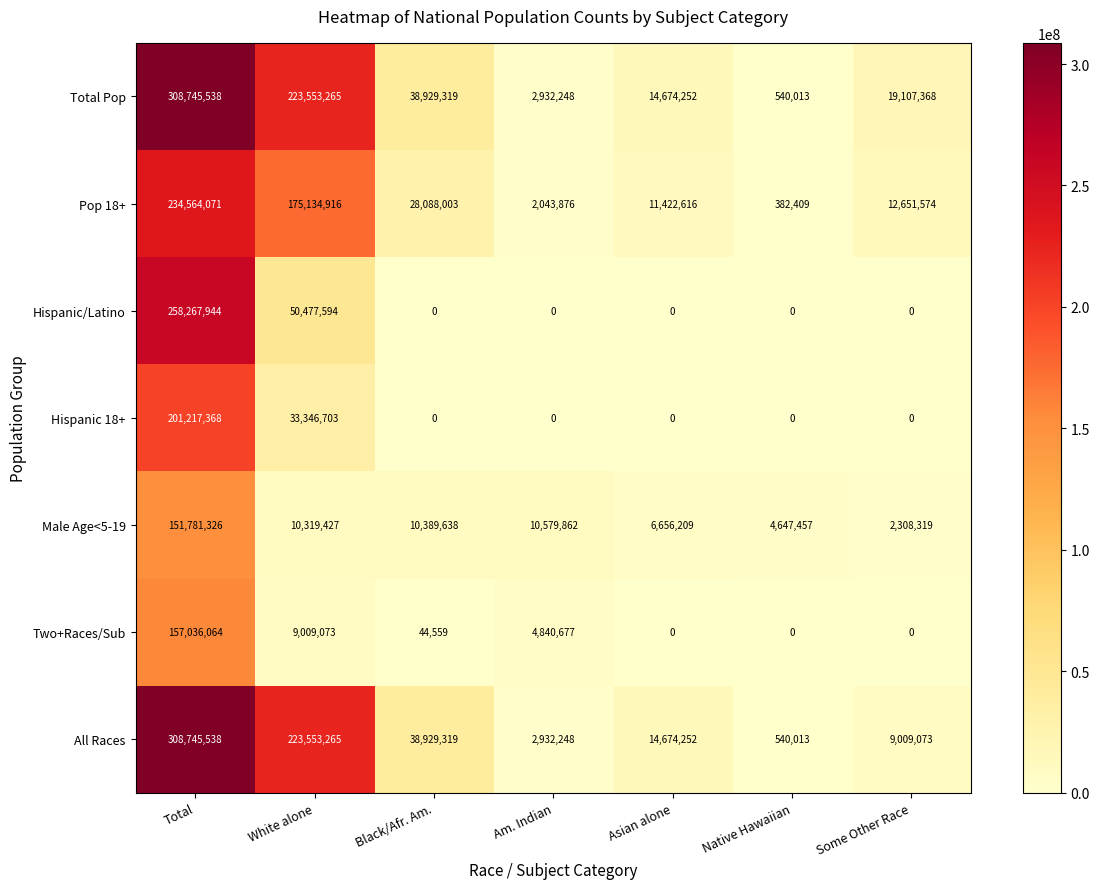

Which series has the largest total across all categories?

Total Pop